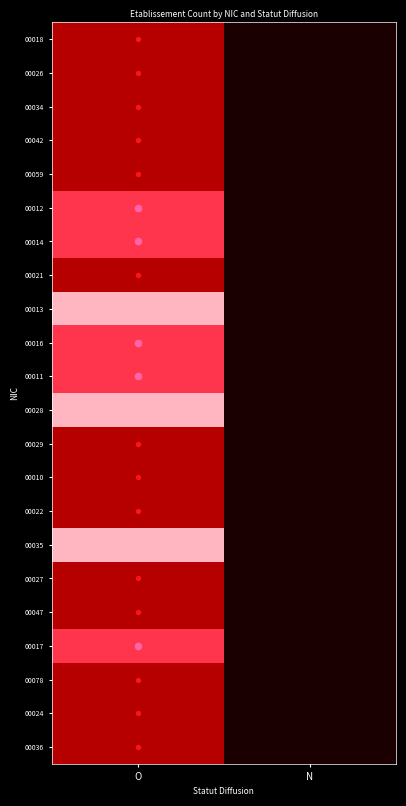

Reading right to left, transcribe all the data shown in this chart.

00018: N=0	O=1
00026: N=0	O=1
00034: N=0	O=1
00042: N=0	O=1
00059: N=0	O=1
00012: N=0	O=2
00014: N=0	O=2
00021: N=0	O=1
00013: N=0	O=3
00016: N=0	O=2
00011: N=0	O=2
00028: N=0	O=3
00029: N=0	O=1
00010: N=0	O=1
00022: N=0	O=1
00035: N=0	O=3
00027: N=0	O=1
00047: N=0	O=1
00017: N=0	O=2
00078: N=0	O=1
00024: N=0	O=1
00036: N=0	O=1